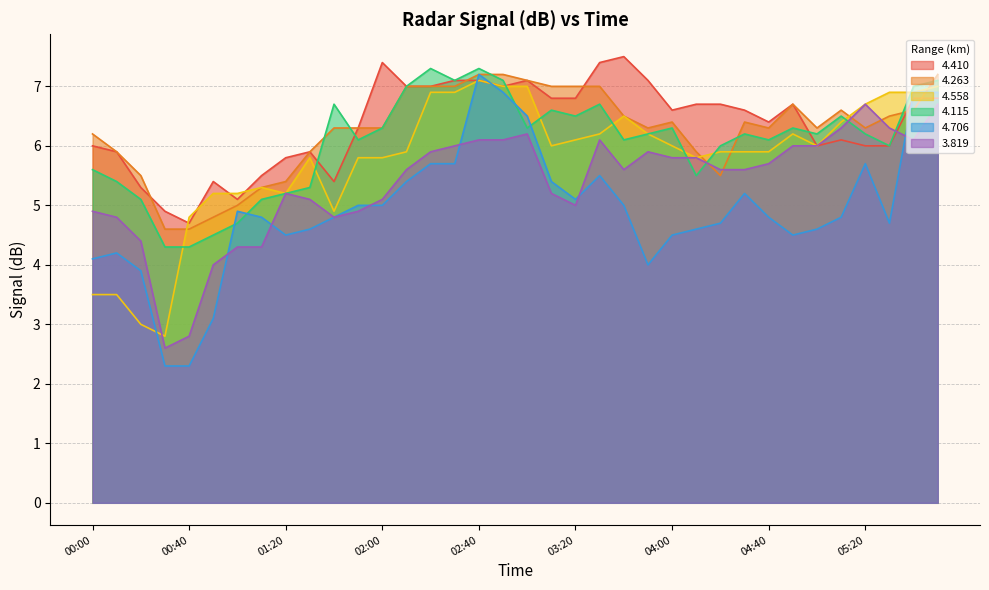

Where is   4.263 nearest to the value 5?

01:00